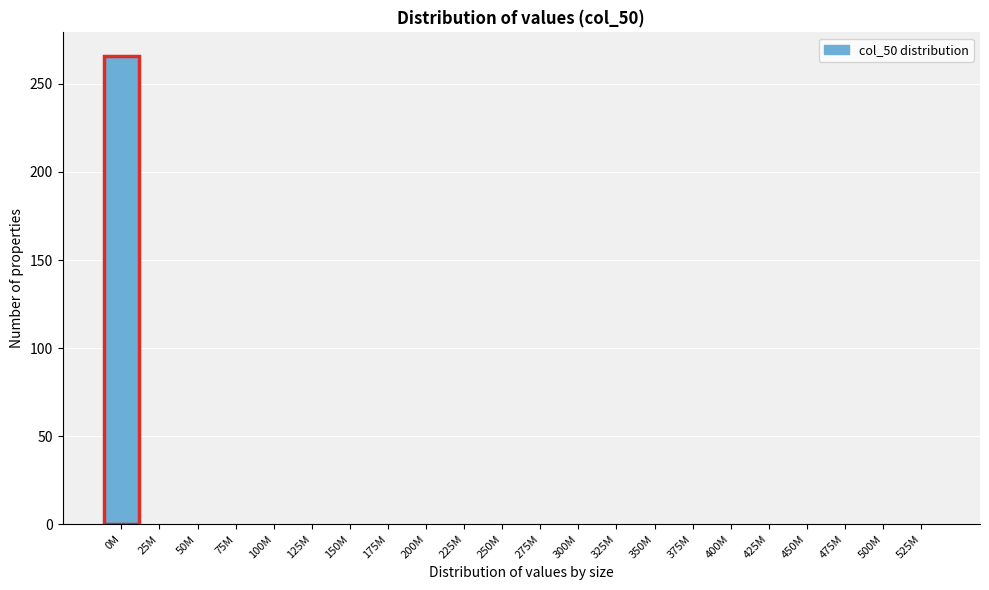

Reading left to right, what are all the values shown in this chart?

0M=266	25M=0	50M=0	75M=0	100M=0	125M=0	150M=0	175M=0	200M=0	225M=0	250M=0	275M=0	300M=0	325M=0	350M=0	375M=0	400M=0	425M=0	450M=0	475M=0	500M=0	525M=0